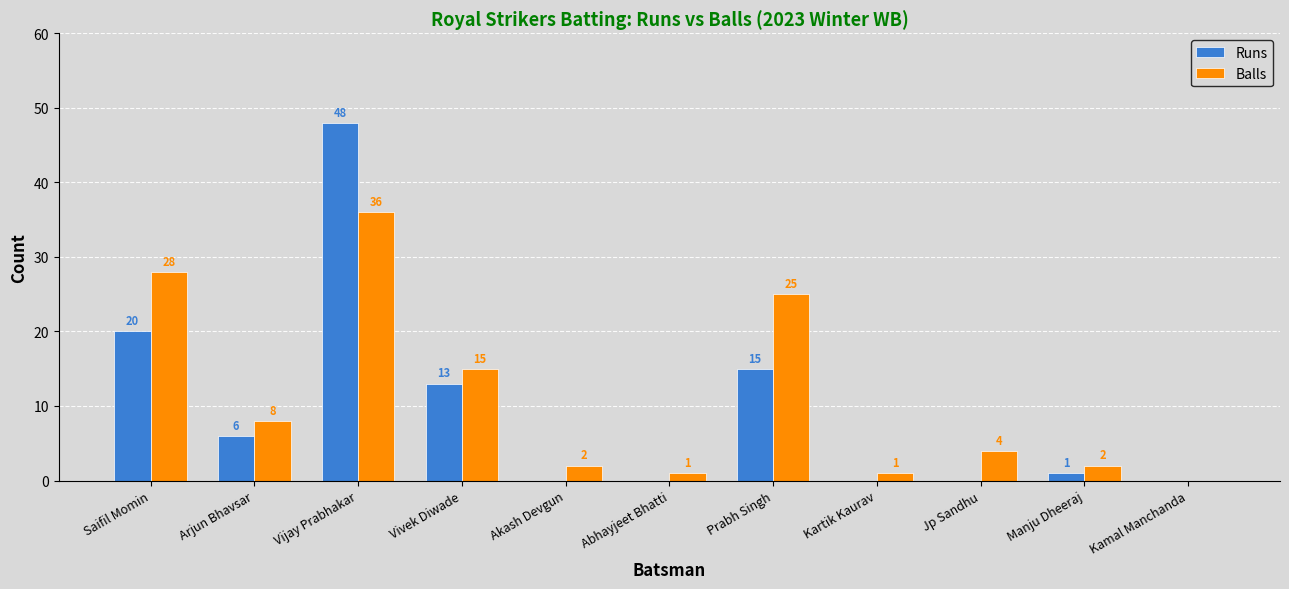

True or false: Balls has a value of 2 at Manju Dheeraj.

True